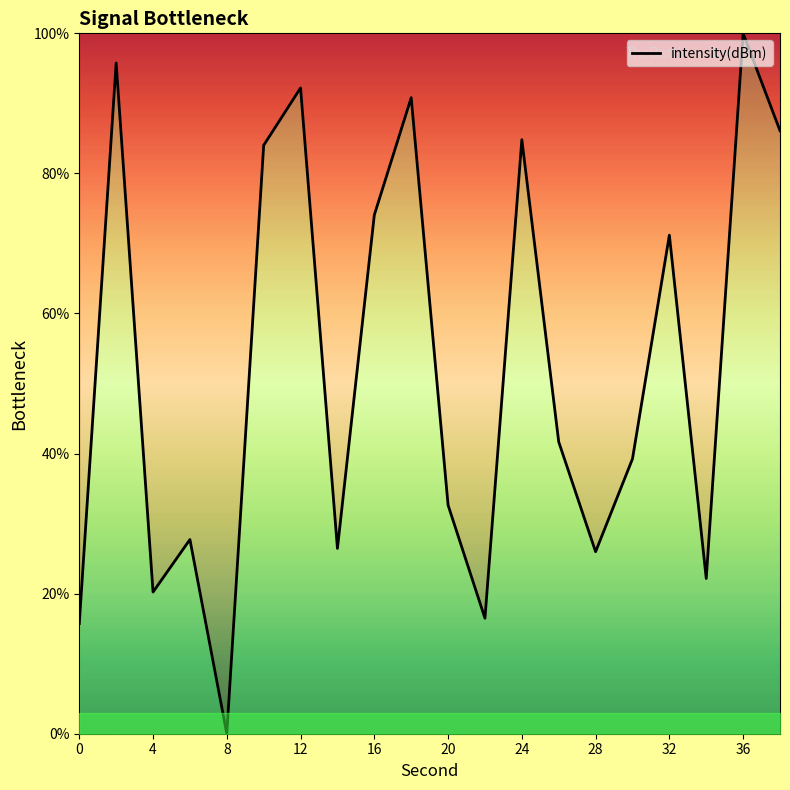

The chart shows a value of 95.5 at 32. True or false?

False